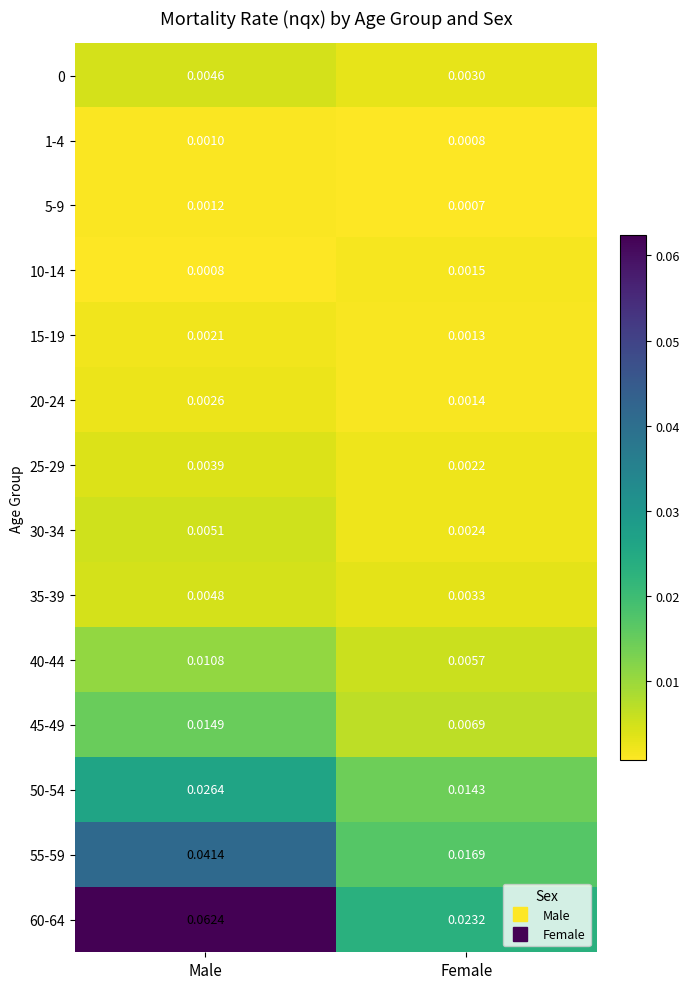

At which category is the sum across all series the highest?

Male